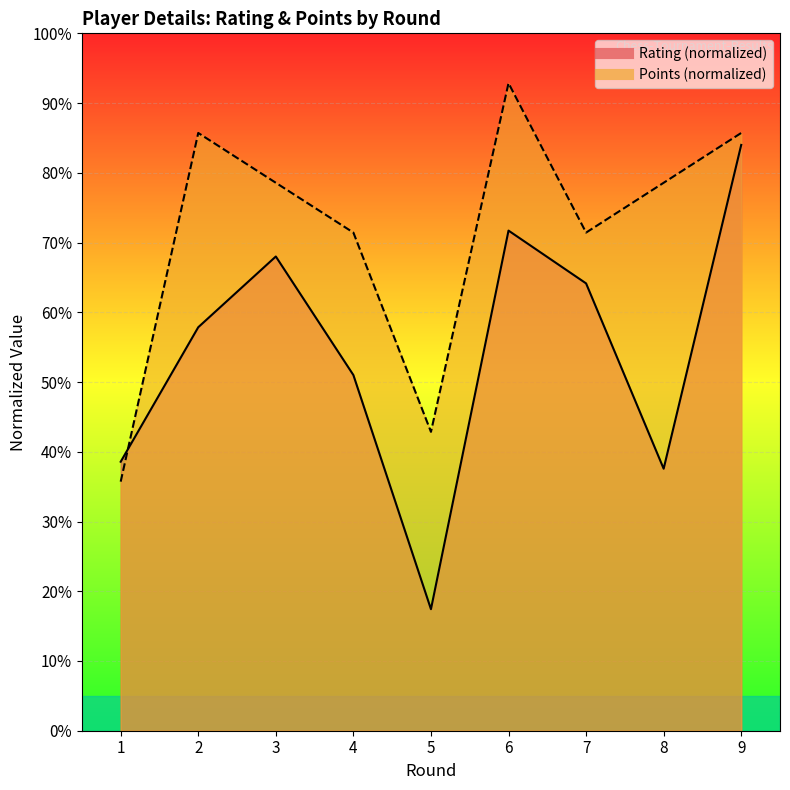

Where is the first local maximum for Rating?

3